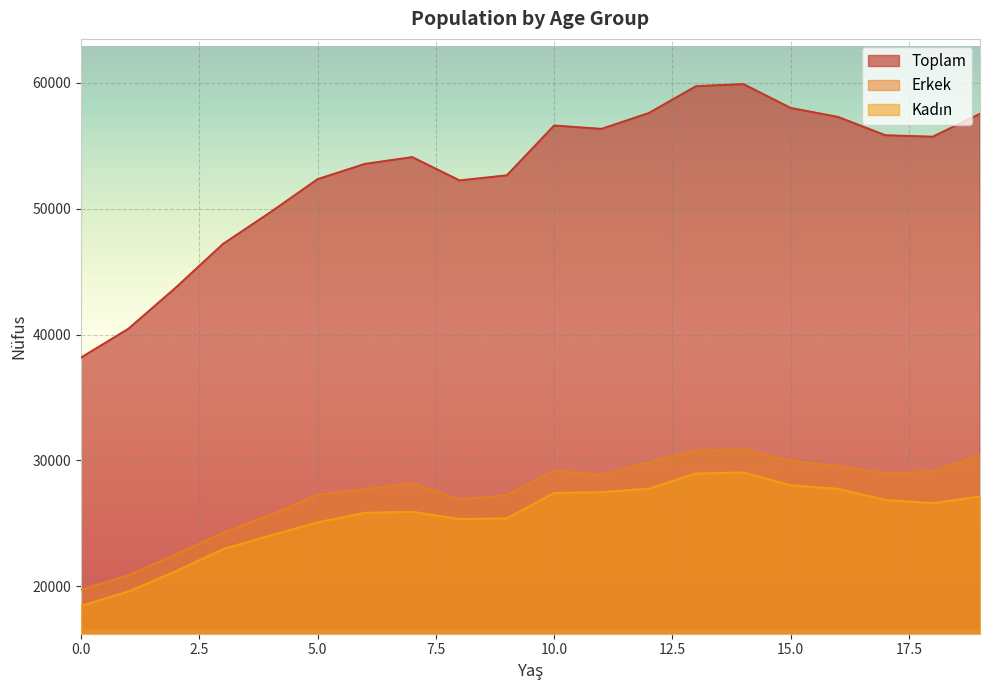

What is the value of the Erkek point at the 1st from the left?

19725.8